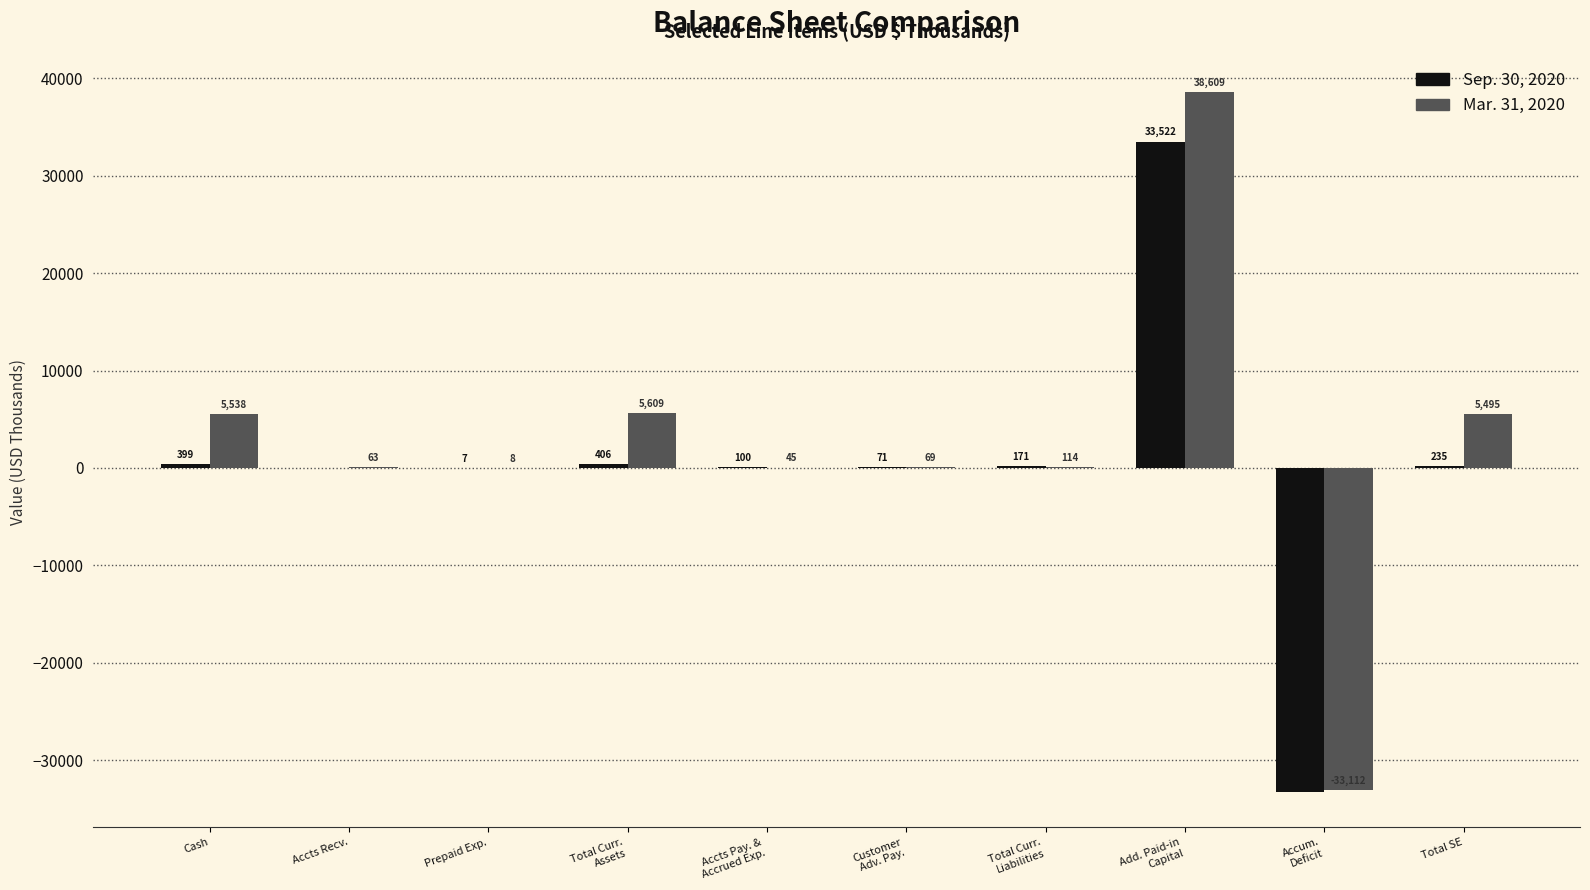

How many data points does each series have?

10